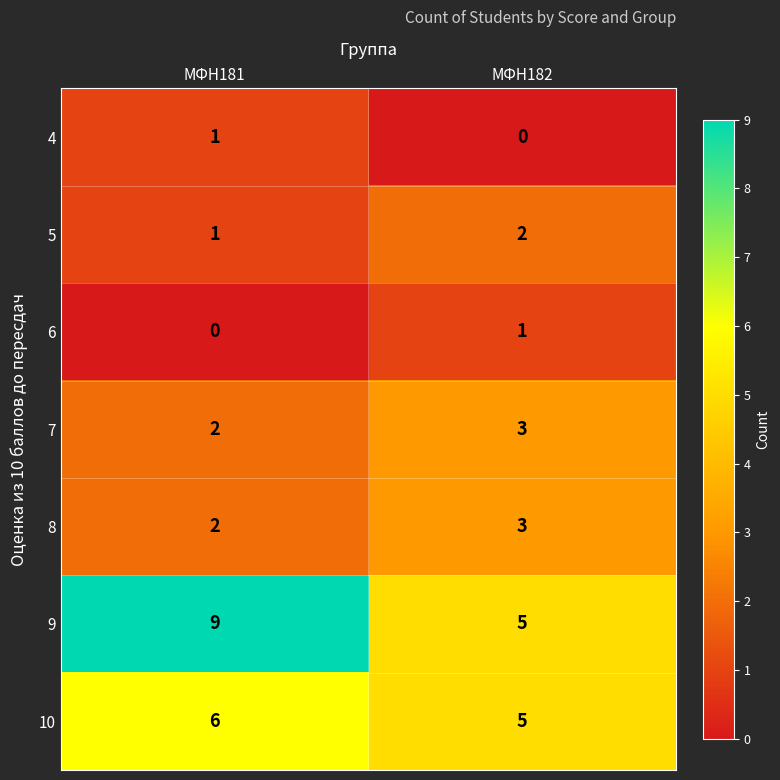

Reading left to right, transcribe all the data shown in this chart.

4: 1	0
5: 1	2
6: 0	1
7: 2	3
8: 2	3
9: 9	5
10: 6	5